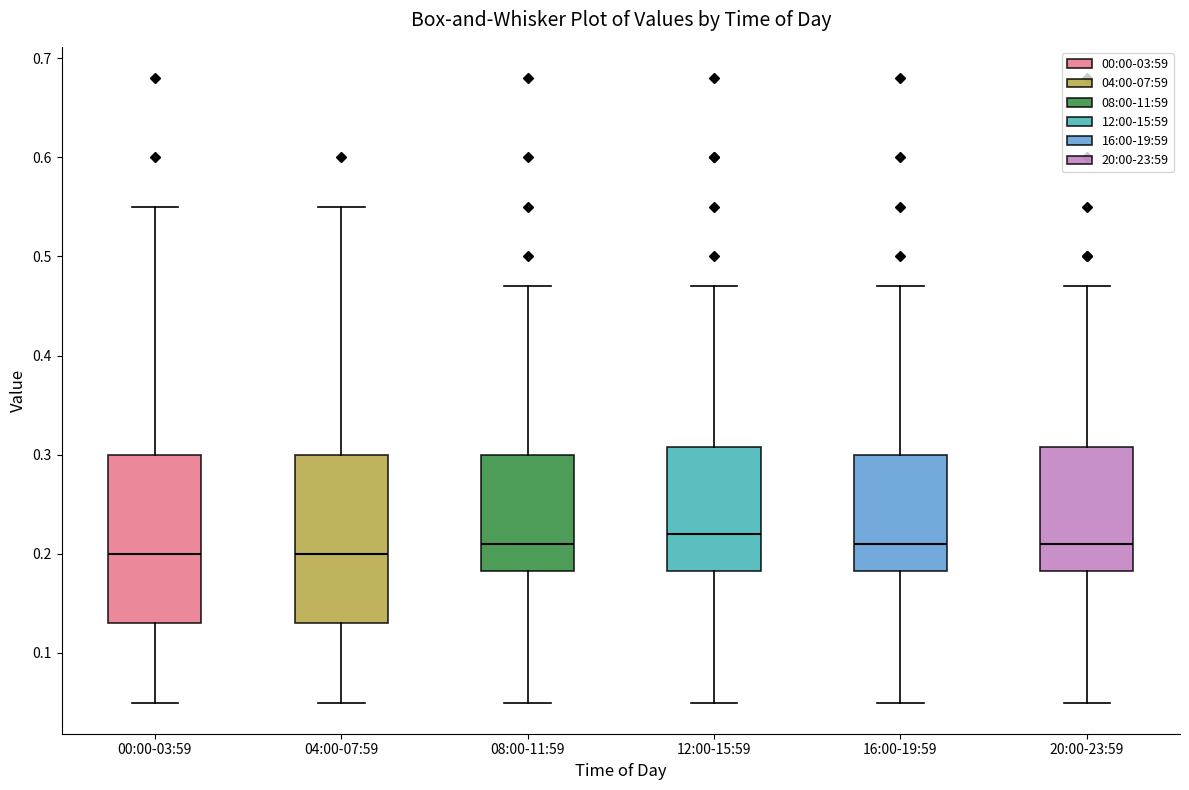

Reading left to right, transcribe this box plot: for each box, give where its median line is, the range the box spans, and where its two whiskers end, as read against the y-axis. The values are not printed on the chart, so give them approximately, as read against the axis.

00:00-03:59: median 0.20, box 0.13 to 0.30, whiskers 0.05 to 0.55
04:00-07:59: median 0.20, box 0.13 to 0.30, whiskers 0.05 to 0.55
08:00-11:59: median 0.21, box 0.18 to 0.30, whiskers 0.05 to 0.47
12:00-15:59: median 0.22, box 0.18 to 0.31, whiskers 0.05 to 0.47
16:00-19:59: median 0.21, box 0.18 to 0.30, whiskers 0.05 to 0.47
20:00-23:59: median 0.21, box 0.18 to 0.31, whiskers 0.05 to 0.47